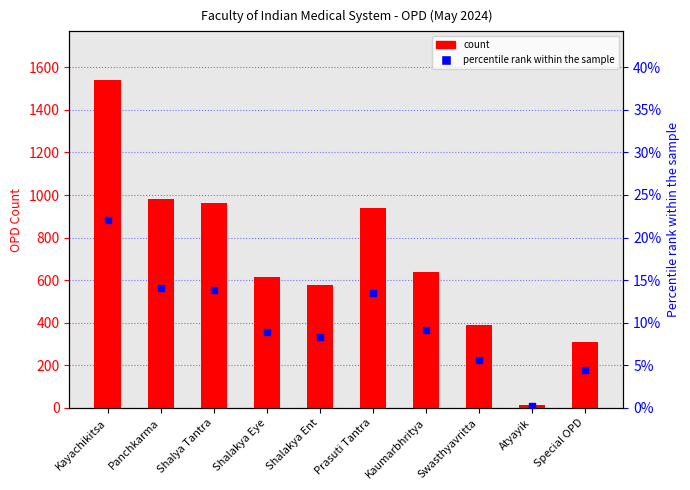

At which category does the chart reach its minimum across all series?

Atyayik